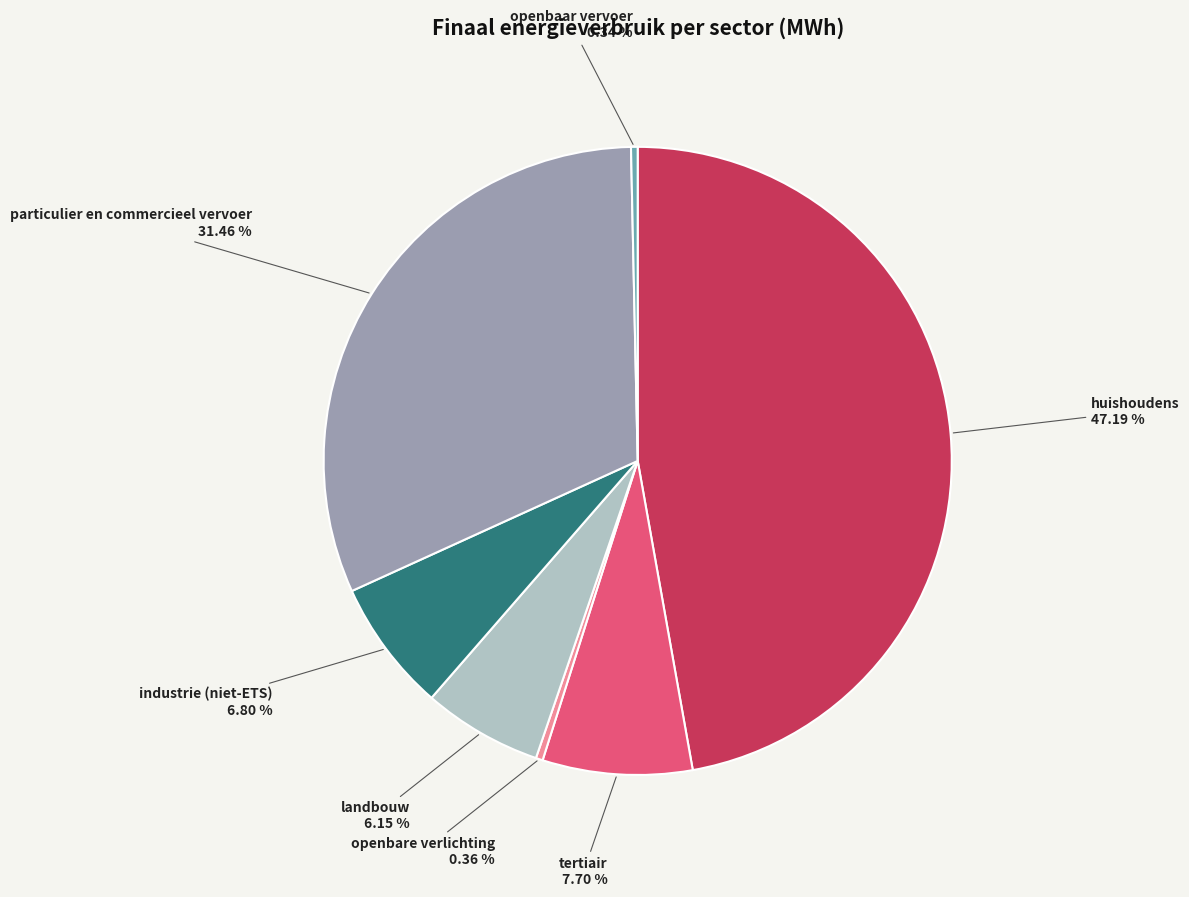

Does huishoudens represent more than half of the total?

No